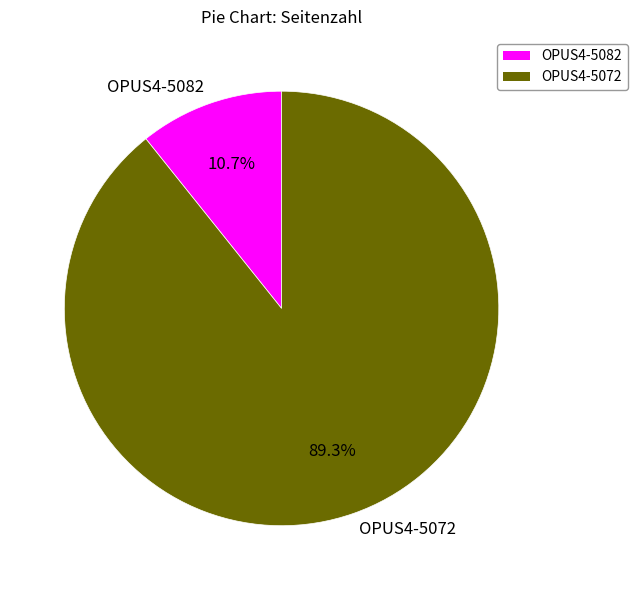

To the nearest percent, what is the combined percentage of OPUS4-5082 and OPUS4-5072?

100%